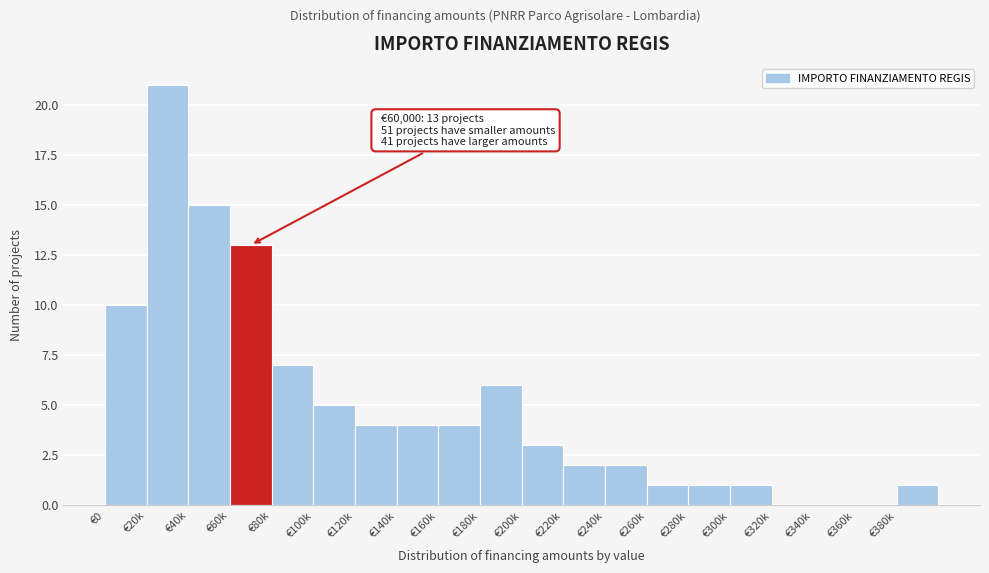

Reading left to right, transcribe all the data shown in this chart.

€0=10	€20k=21	€40k=15	€60k=13	€80k=7	€100k=5	€120k=4	€140k=4	€160k=4	€180k=6	€200k=3	€220k=2	€240k=2	€260k=1	€280k=1	€300k=1	€320k=0	€340k=0	€360k=0	€380k=1